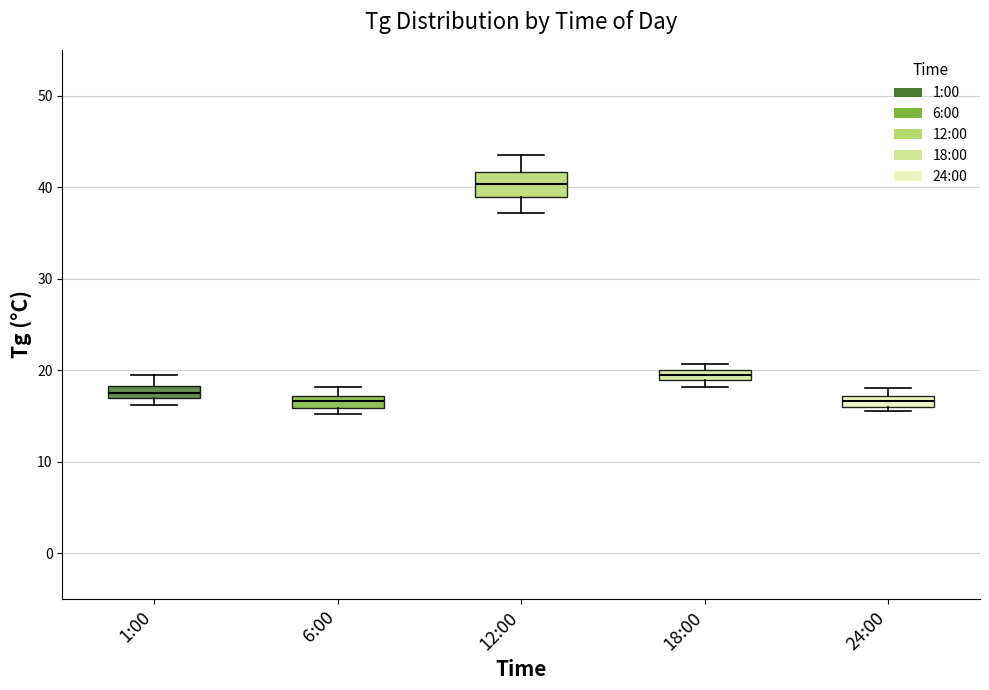

Which box is the tallest, from its lower edge to its upper edge?

12:00